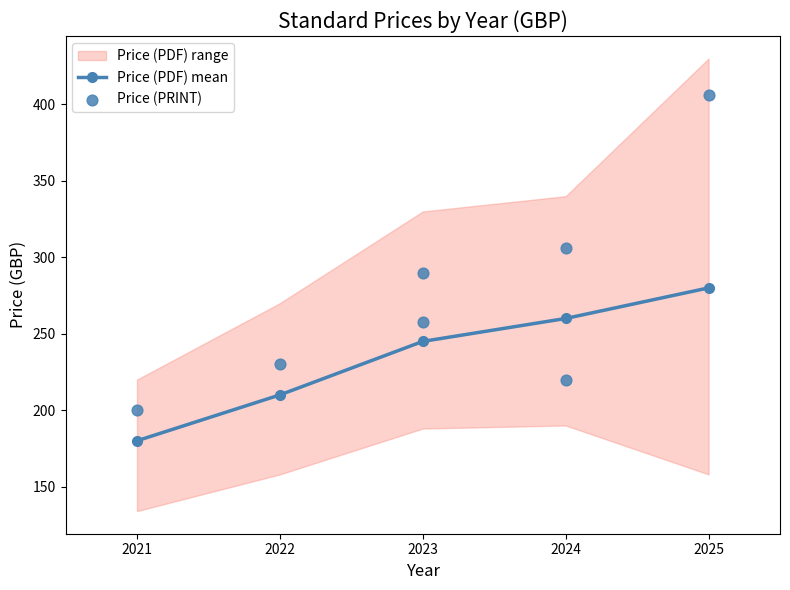

Which series reaches the minimum Y coordinate?

Price (PDF)